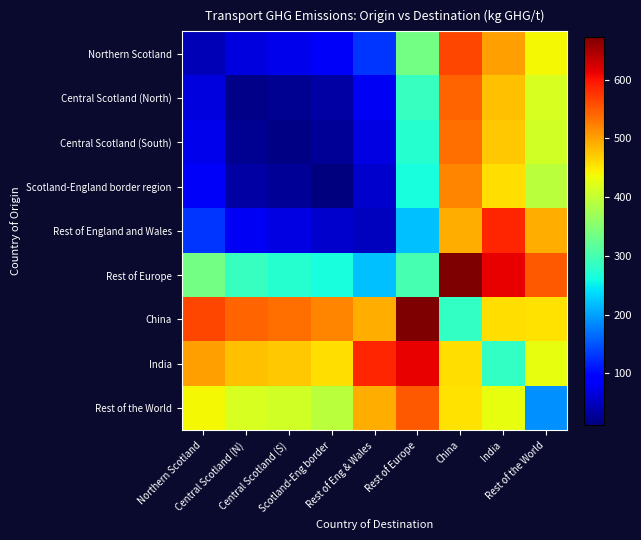

How many series are shown in this chart?

9